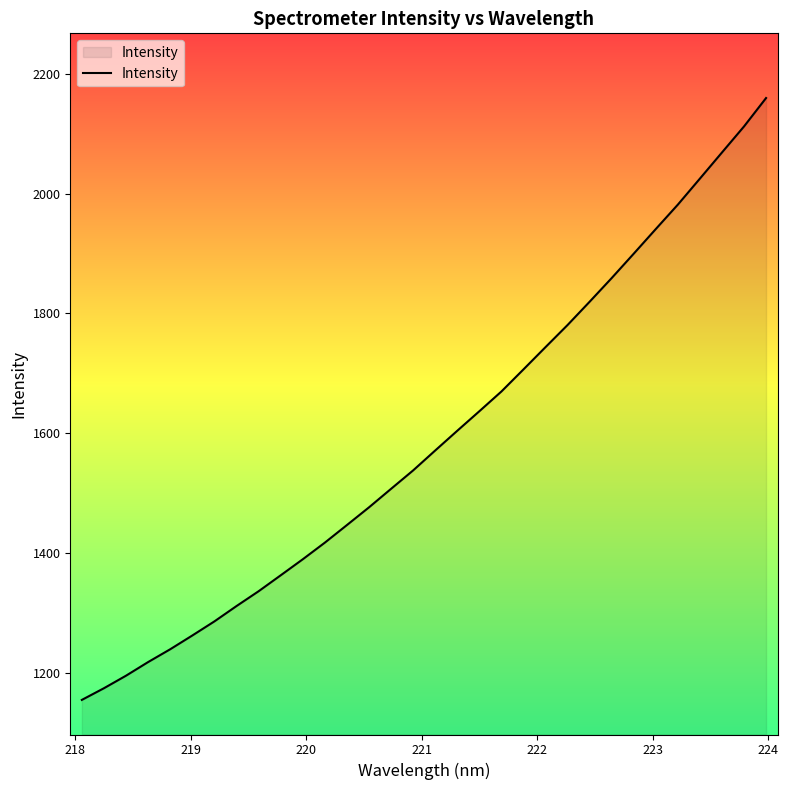

Count the number of categories in the chart.

32